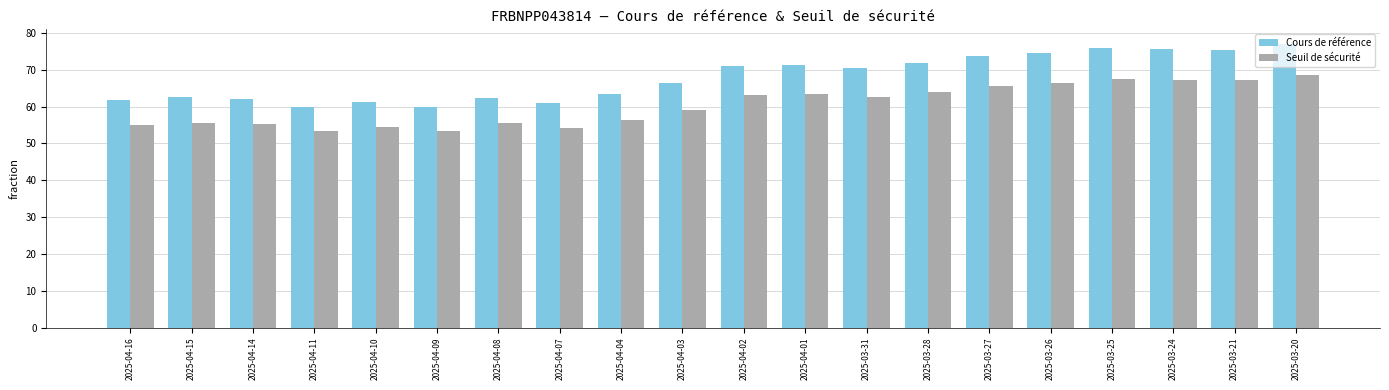

What is the label of the 10th bar from the left?

2025-04-03